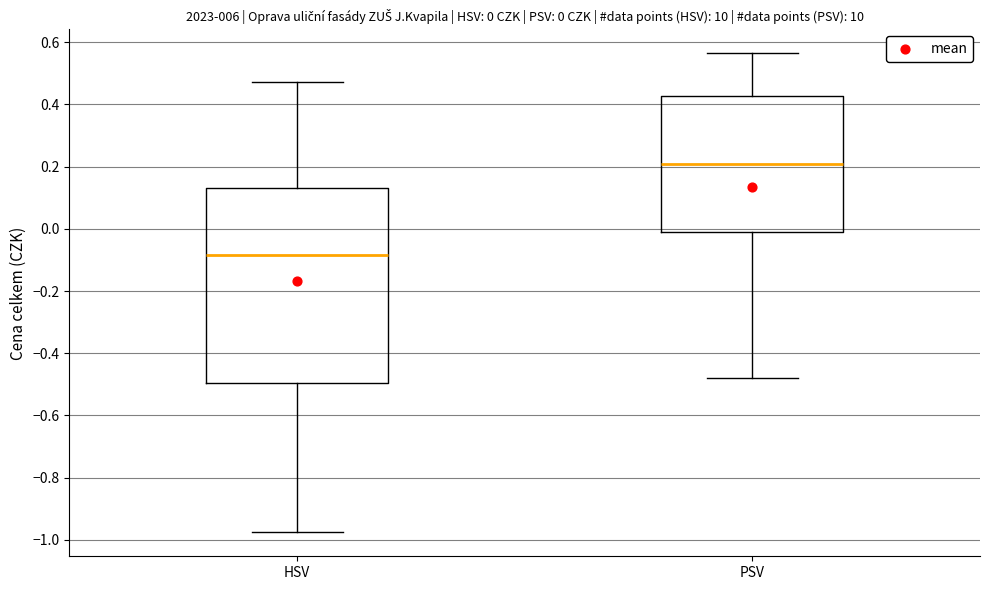

Comparing the boxes themselves (not the whiskers), which one is the tallest?

HSV